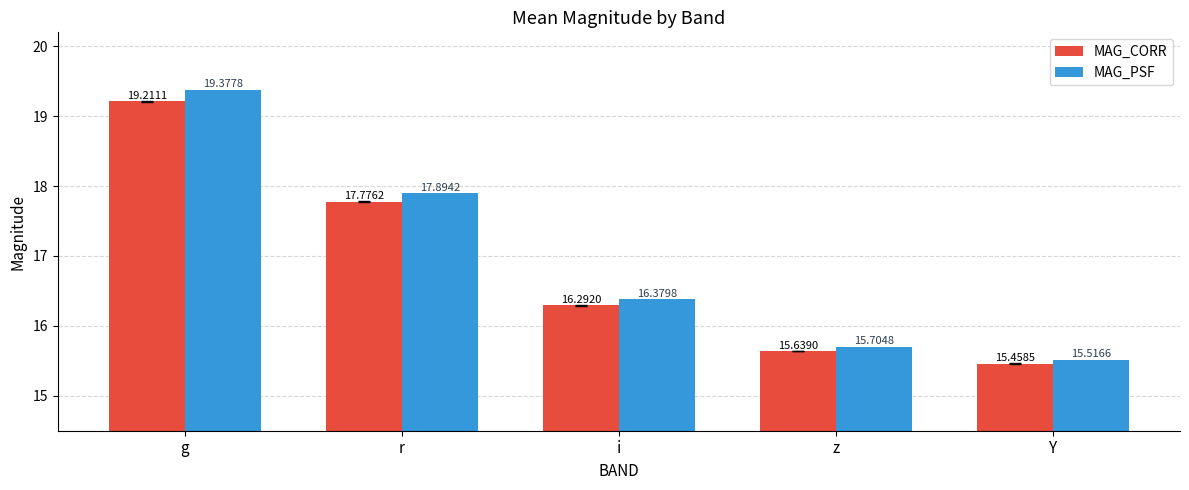

Which category has the highest value in the MAG_CORR series?

g